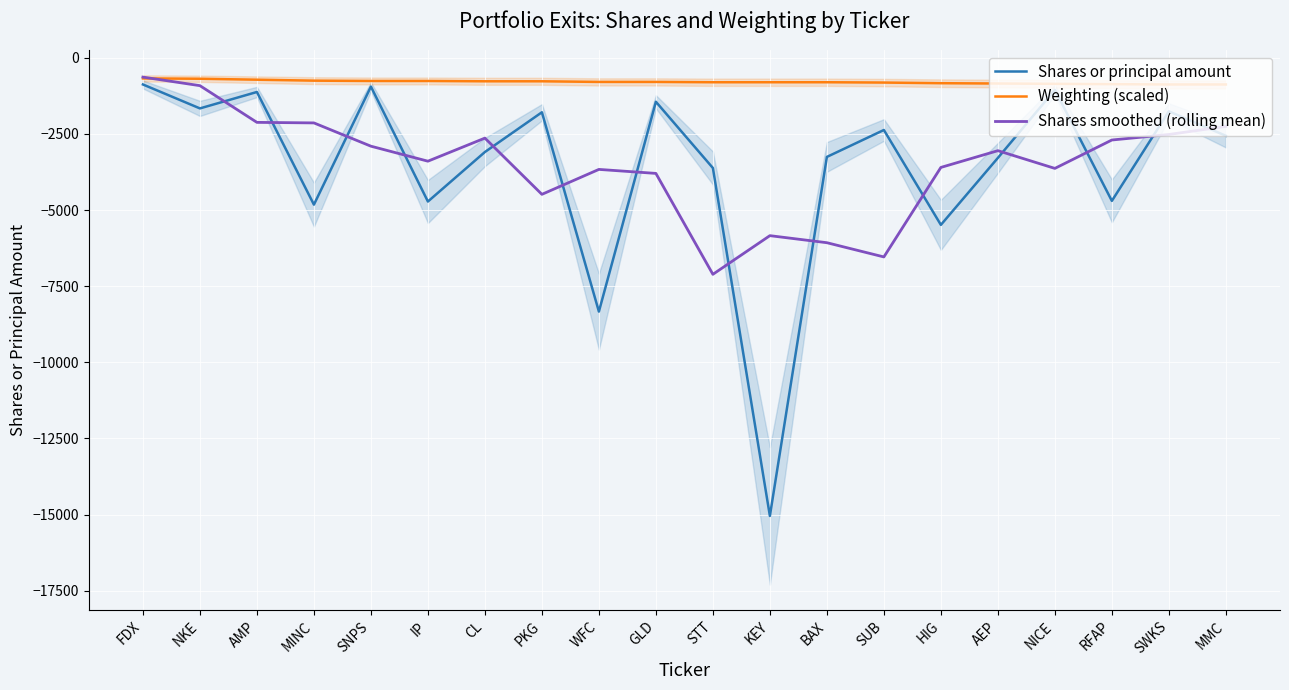

List the series in order of their peak value, lowest first.

Shares or principal amount, Weighting (scaled), Shares smoothed (rolling mean)